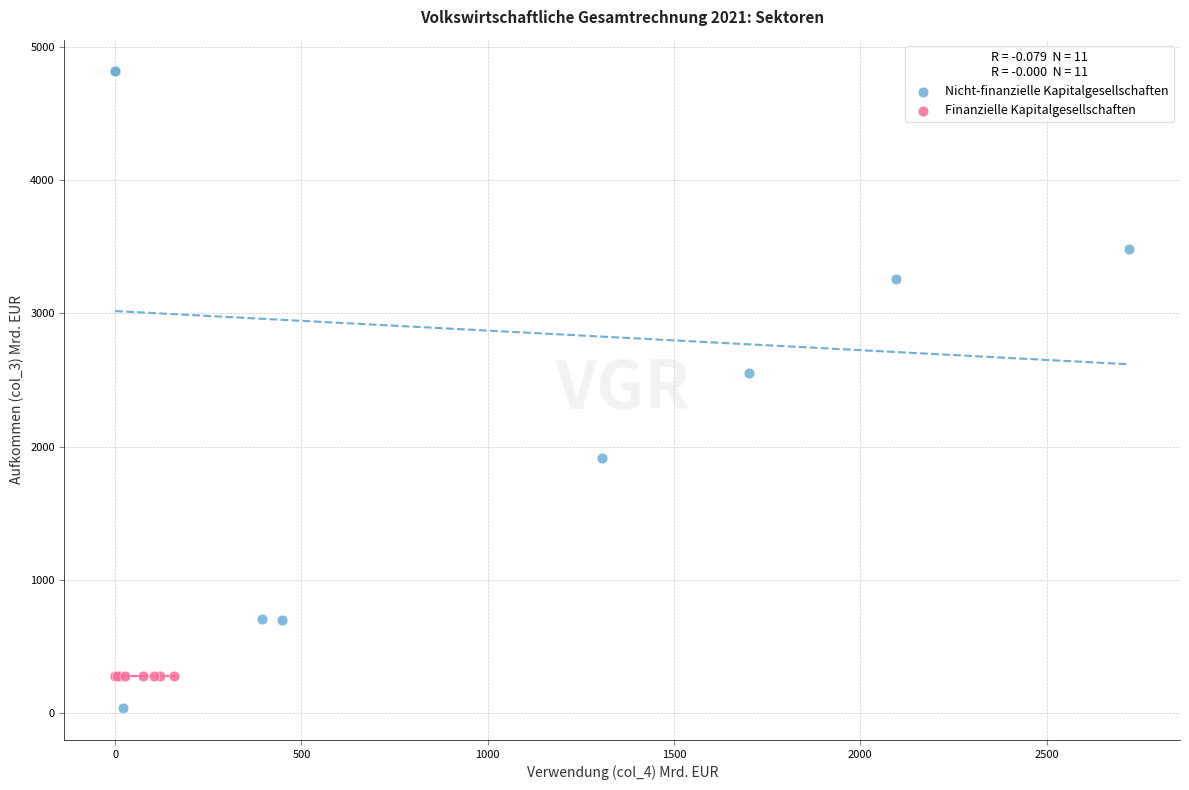

Which series contains the highest Y value?

Nicht-finanzielle Kapitalgesellschaften